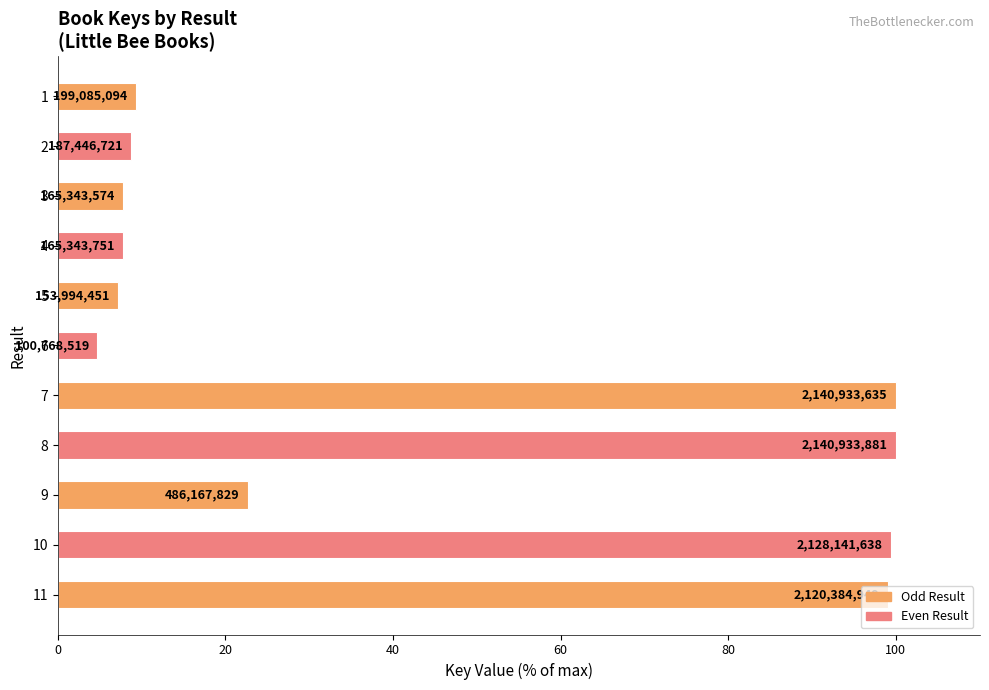

Does the chart contain any negative values?

No